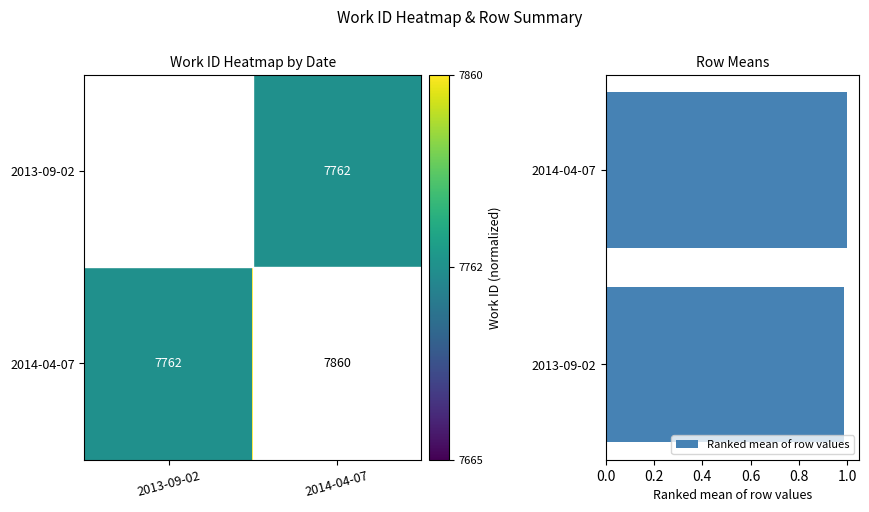

True or false: Ranked mean of row values has a value of 1.5 at 2013-09-02.

False